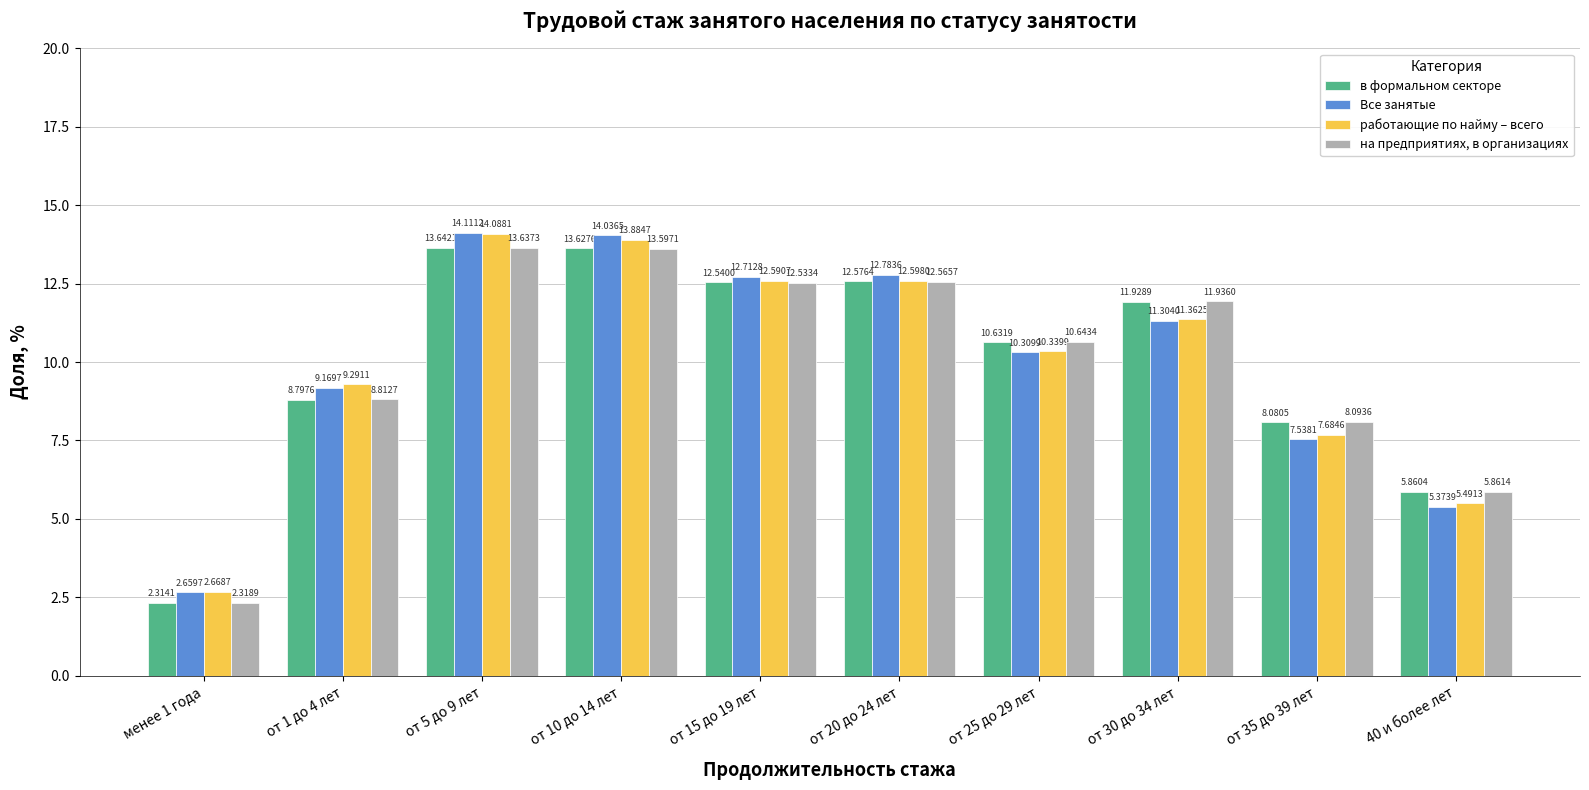

Between от 30 до 34 лет and 40 и более лет, which series saw the biggest shift?

на предприятиях, в организациях